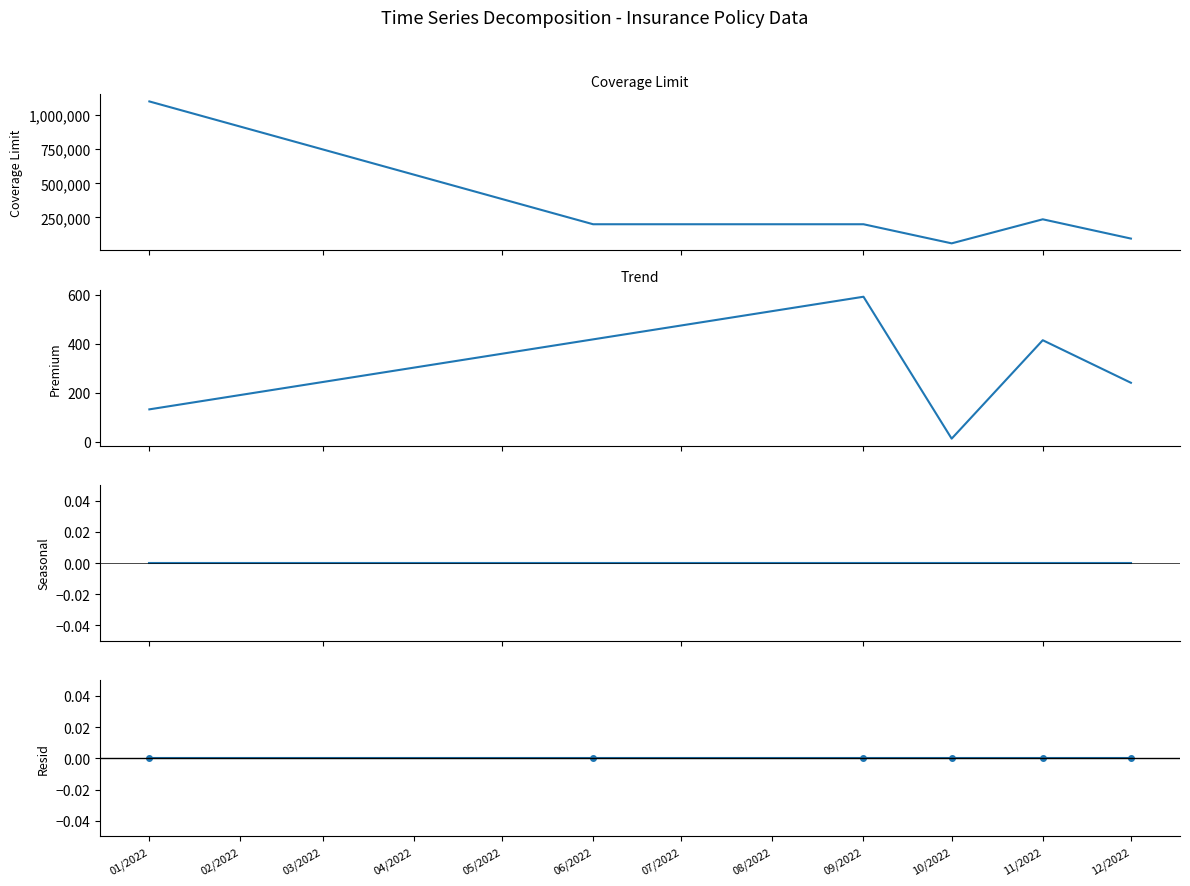

Reading left to right, extract all data points from this chart.

Coverage Limit: 1100000.0	200000.0	200000.0	60000.0	236250.0	95000.0
Premium: 132.6	417.9	591.6	13.2	414.4	241.0
Seasonal: 0.0	0.0	0.0	0.0	0.0	0.0
Resid: 0.0	0.0	0.0	0.0	0.0	0.0